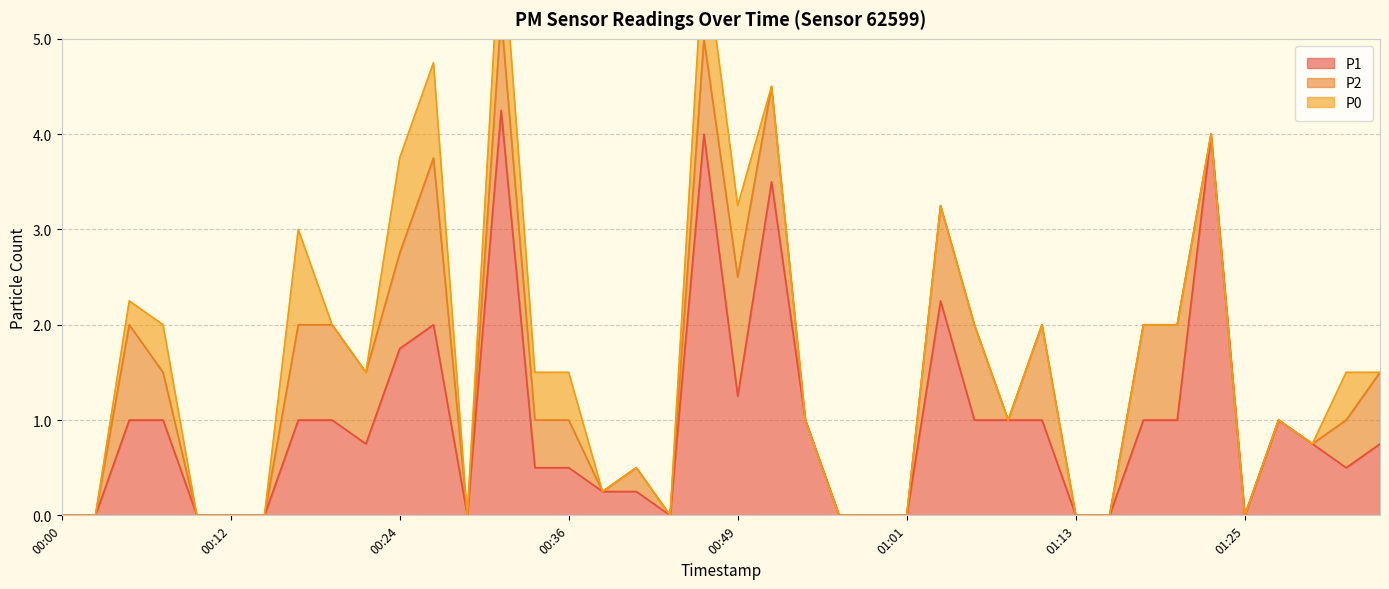

At how many categories does at least one series exceed 0?

27